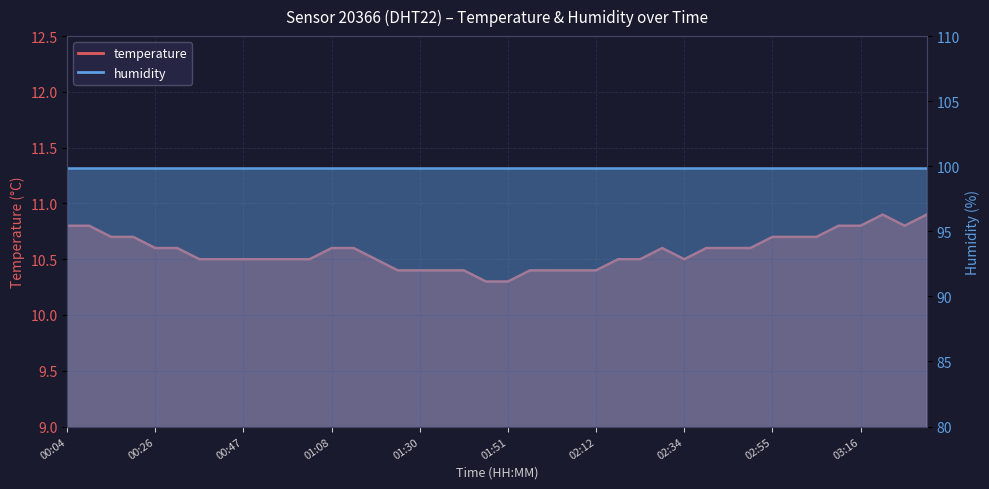

What is the value of the 8th point from the left?

10.5